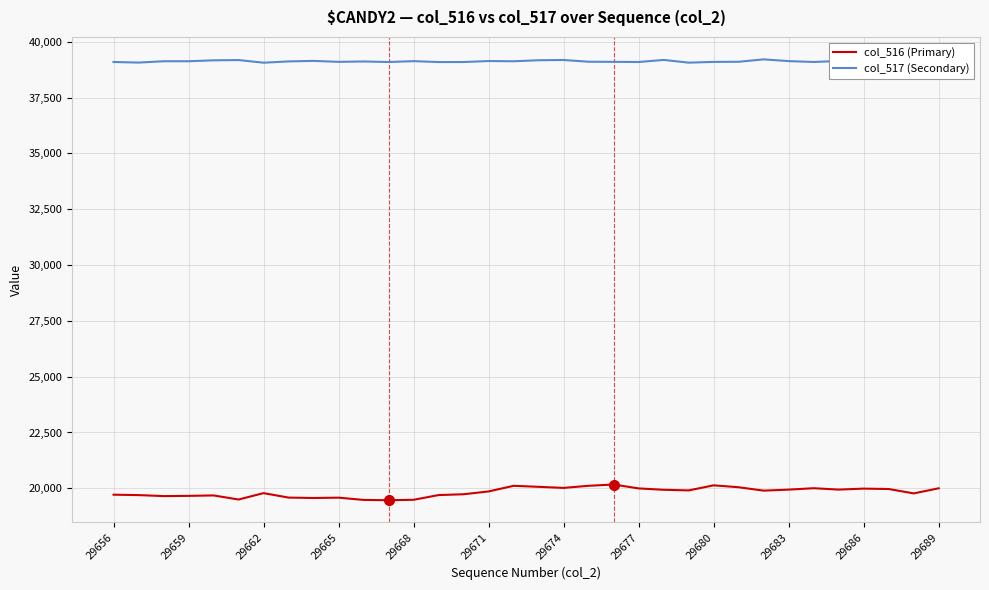

What is the value of the col_517 (Secondary) point at the 17th from the left?

39126